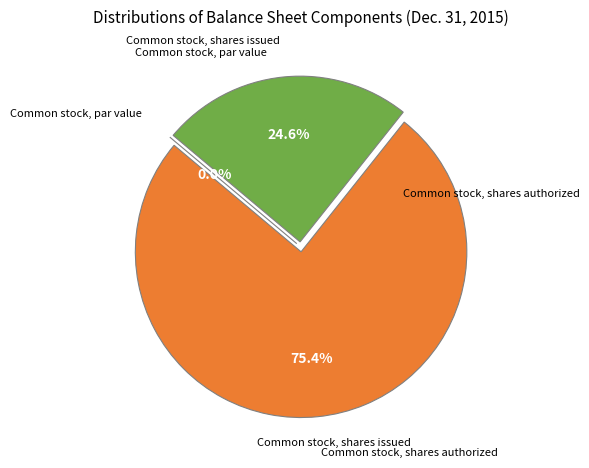

How much of the chart is everything except Common stock, par value?

100.0%